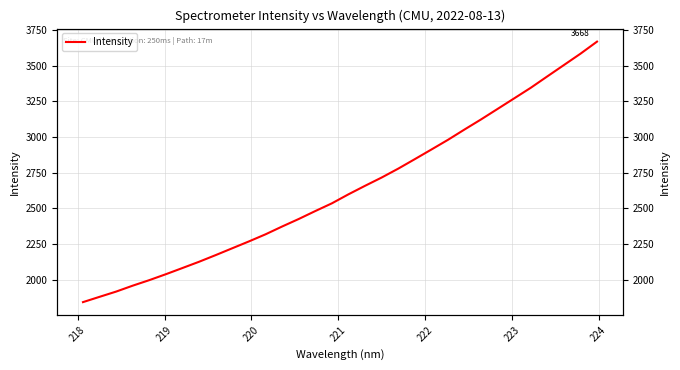

Does the chart have visible grid lines?

Yes